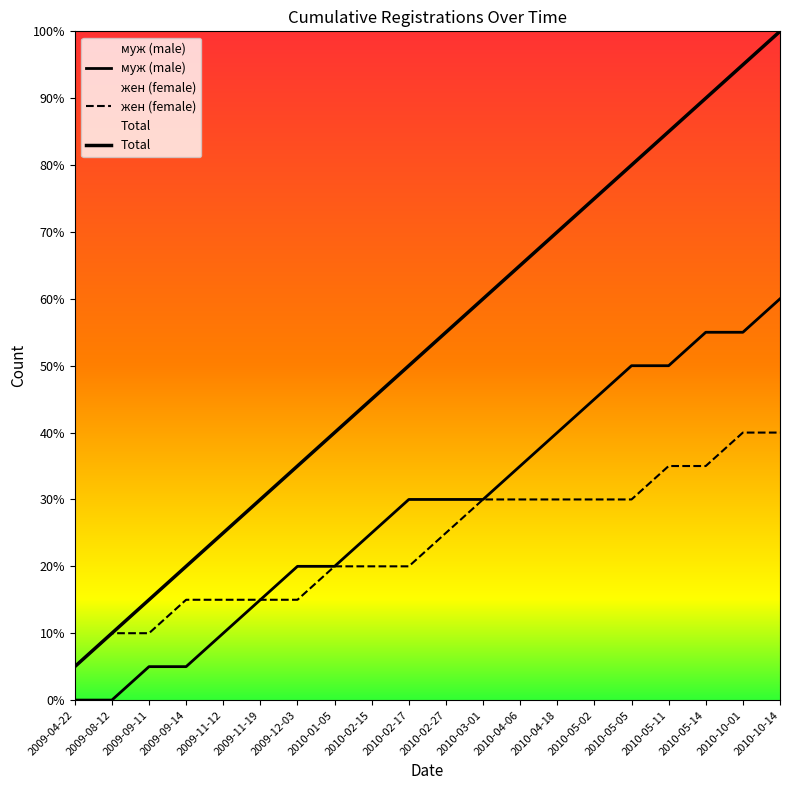

How many data points in Total are above 11?

9